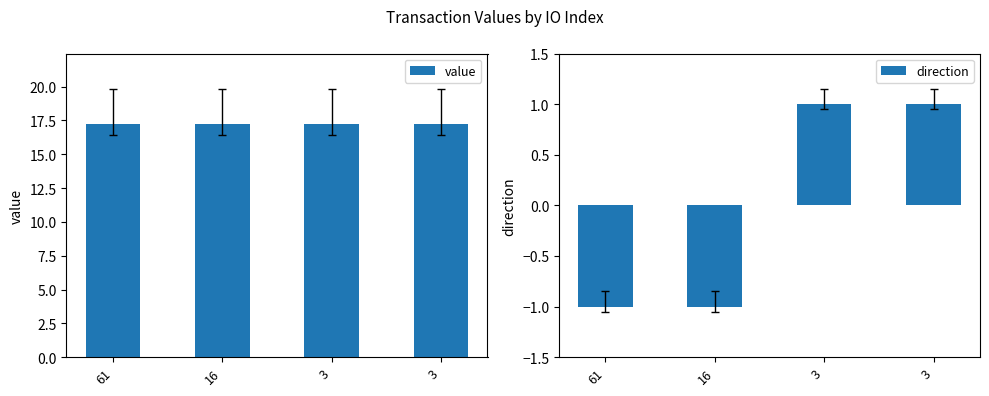

Does the chart contain stacked bars?

No